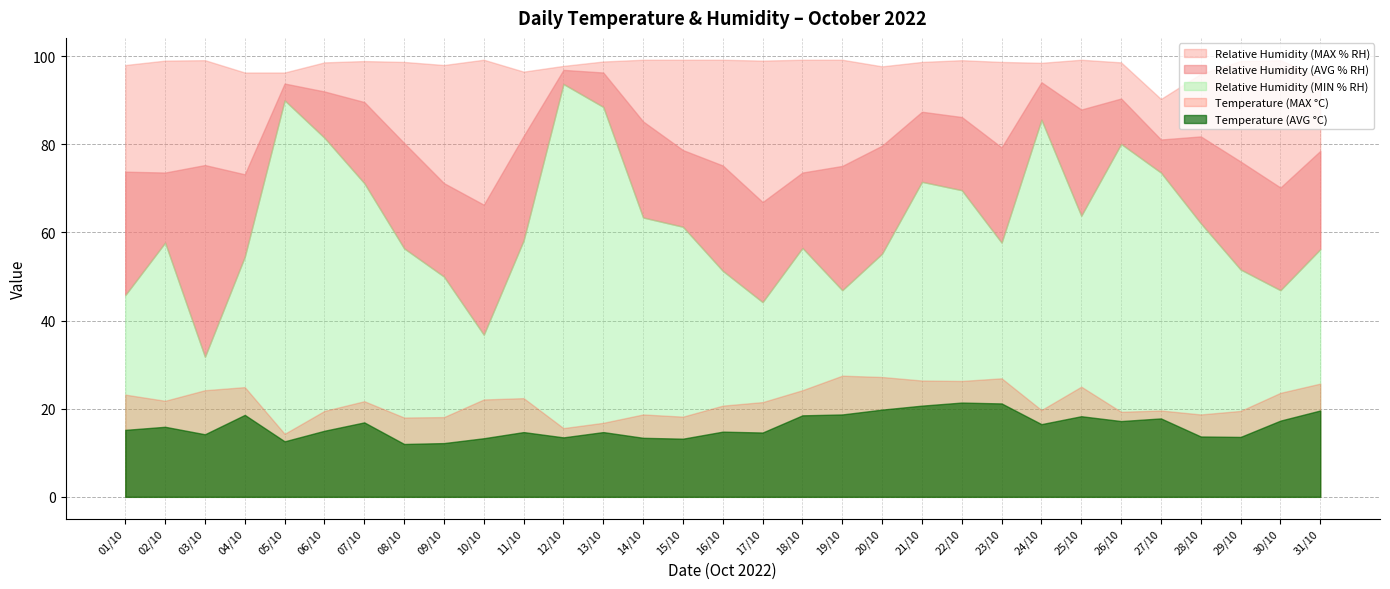

At which category does the chart reach its peak across all series?

10/10